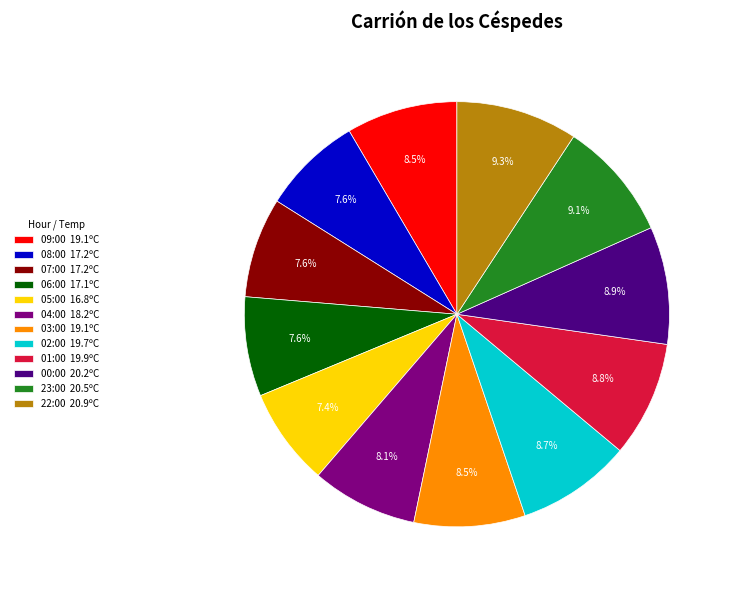

Between 04:00 18.2ºC and 02:00 19.7ºC, which is larger?

02:00 19.7ºC